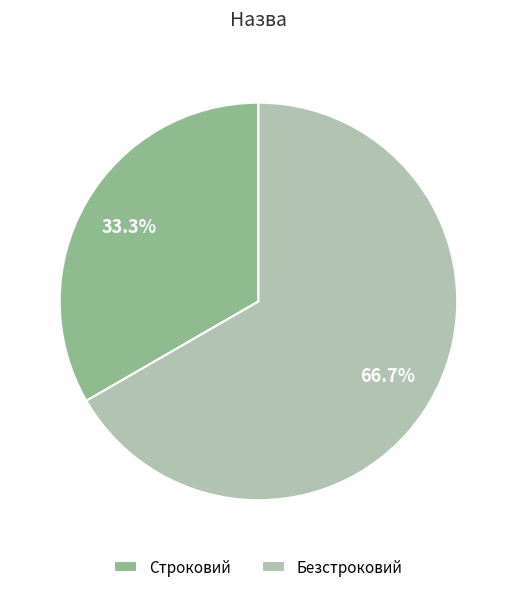

Count the number of slices in the pie.

2